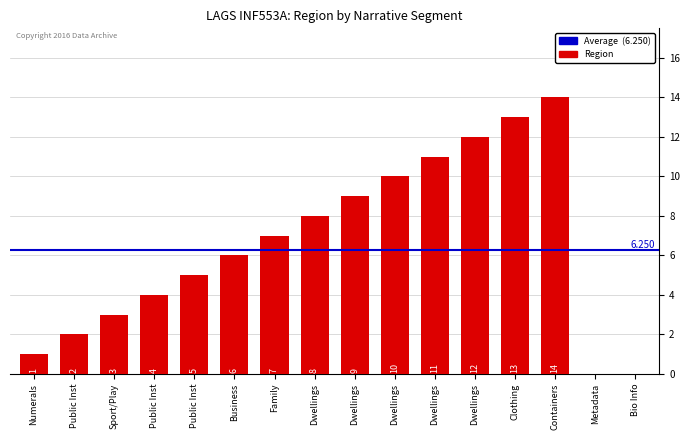

How many series are shown in this chart?

1